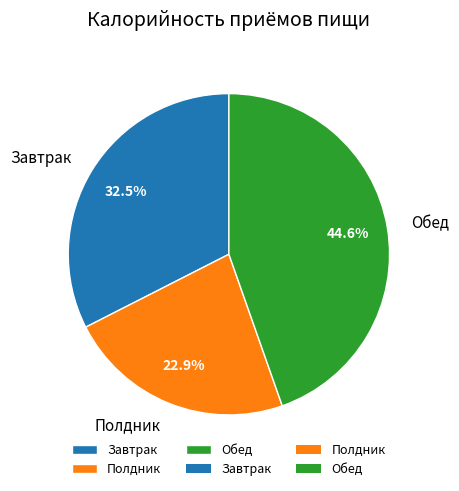

Which slice is the smallest?

Полдник